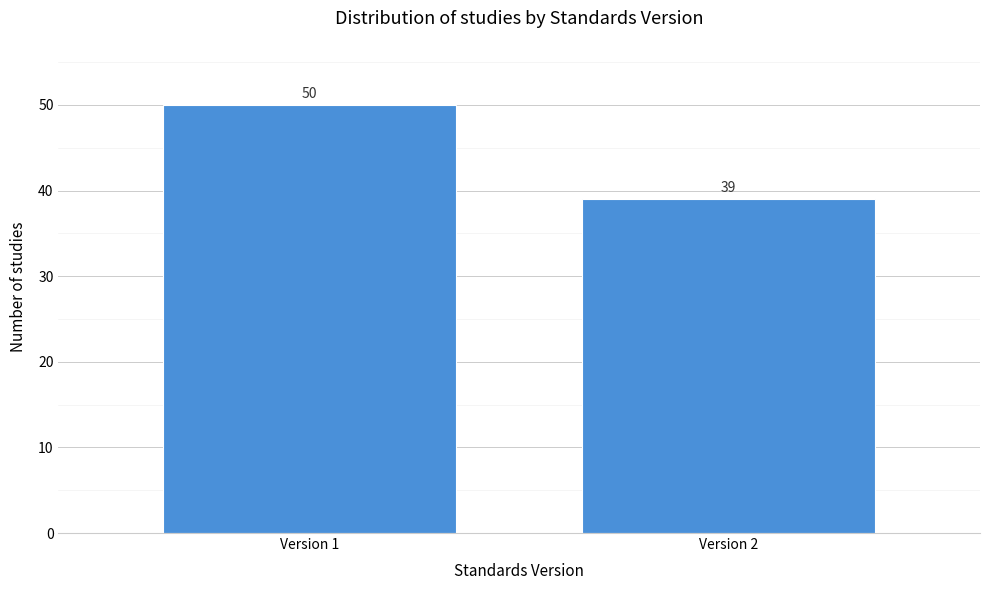

Reading right to left, extract all data points from this chart.

Version 2=39	Version 1=50